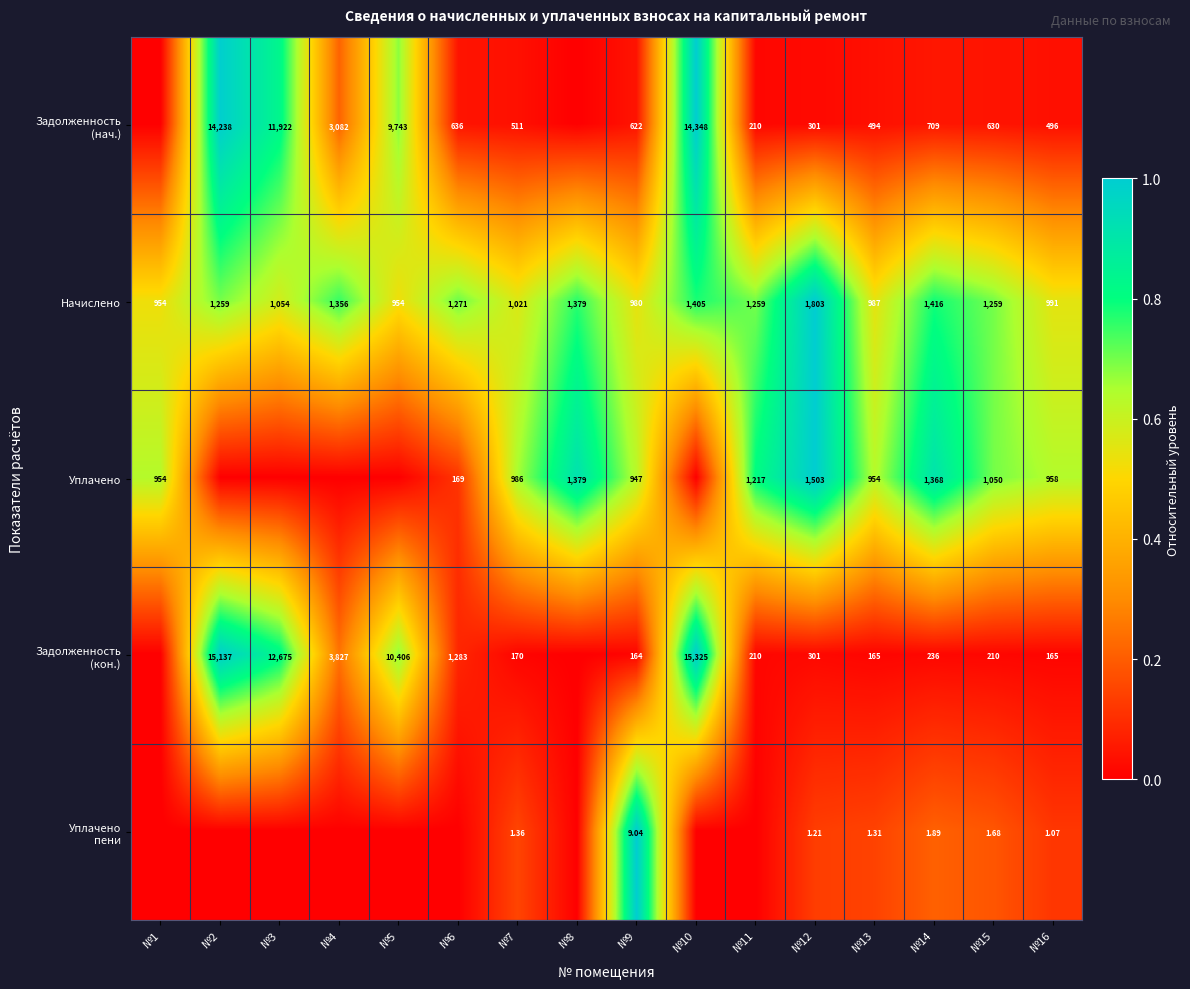

Is it true that Уплачено equals 0.2 at №9?

False